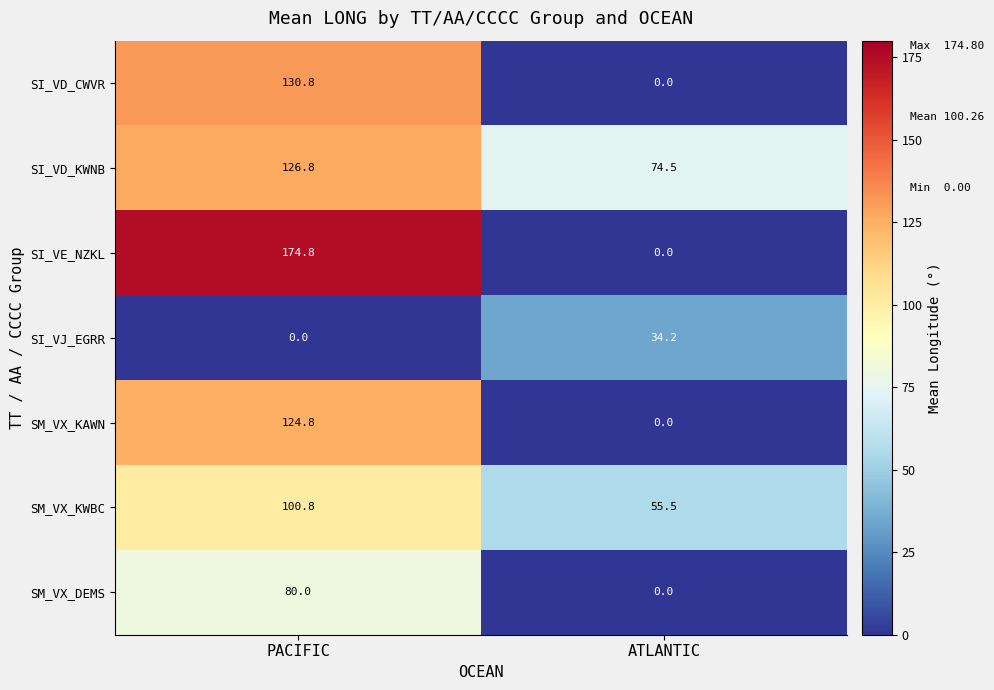

The value of SI_VD_KWNB at ATLANTIC is 118.3. True or false?

False